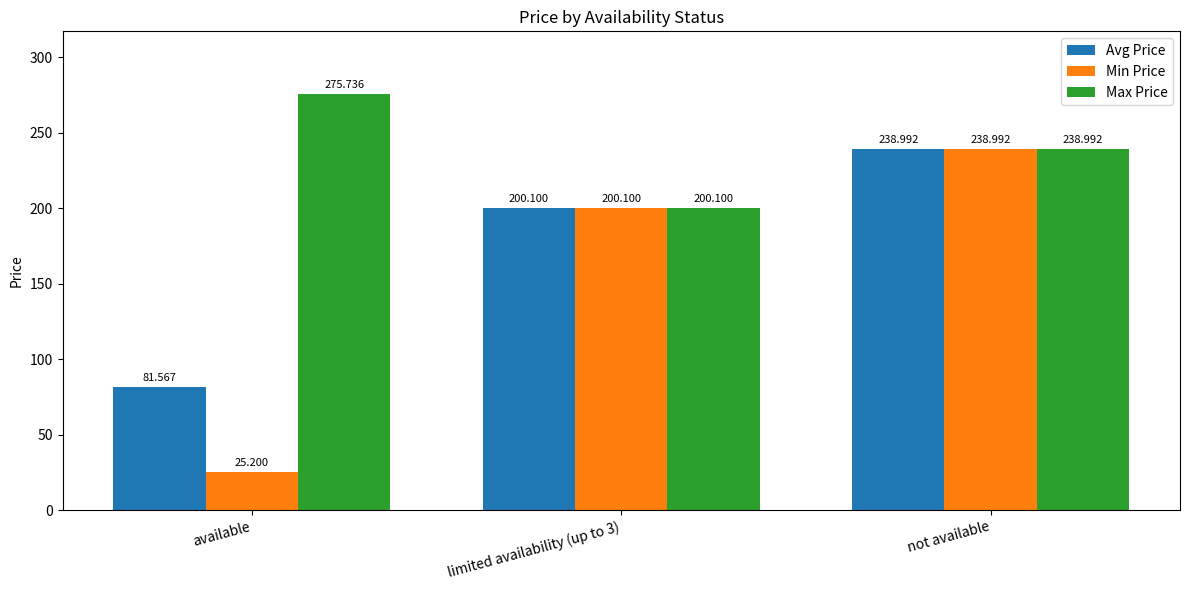

Which series has the widest spread of values?

Min Price